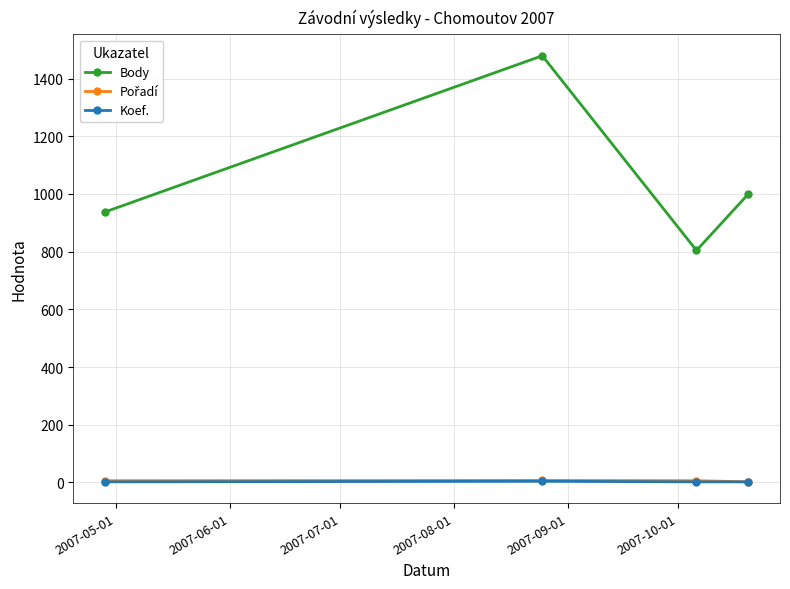

How many lines are shown in the chart?

3